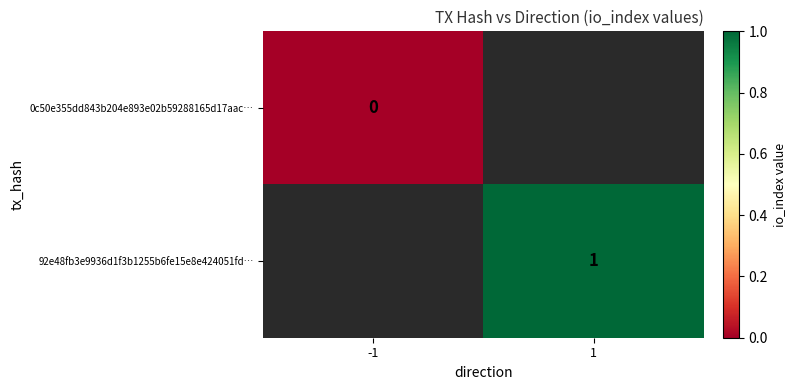

Is it true that 92e48fb3e9936d1f3b1255b6fe15e8e424051fd… equals 0 at 1?

False